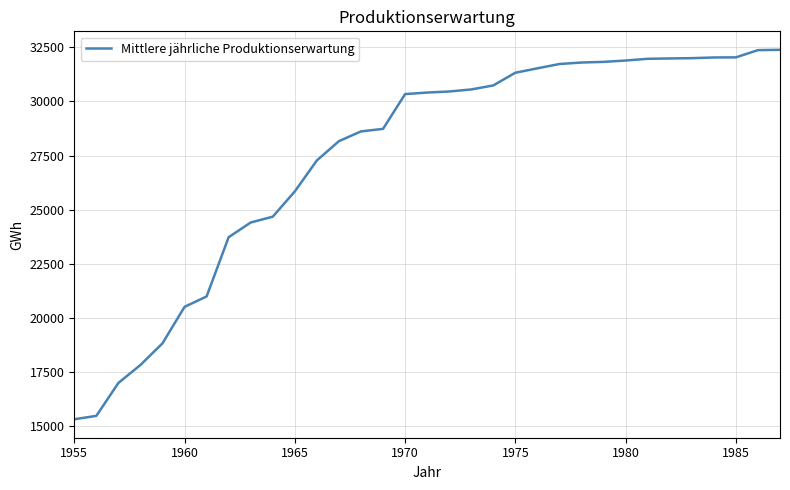

What is the greatest value displayed?

32382